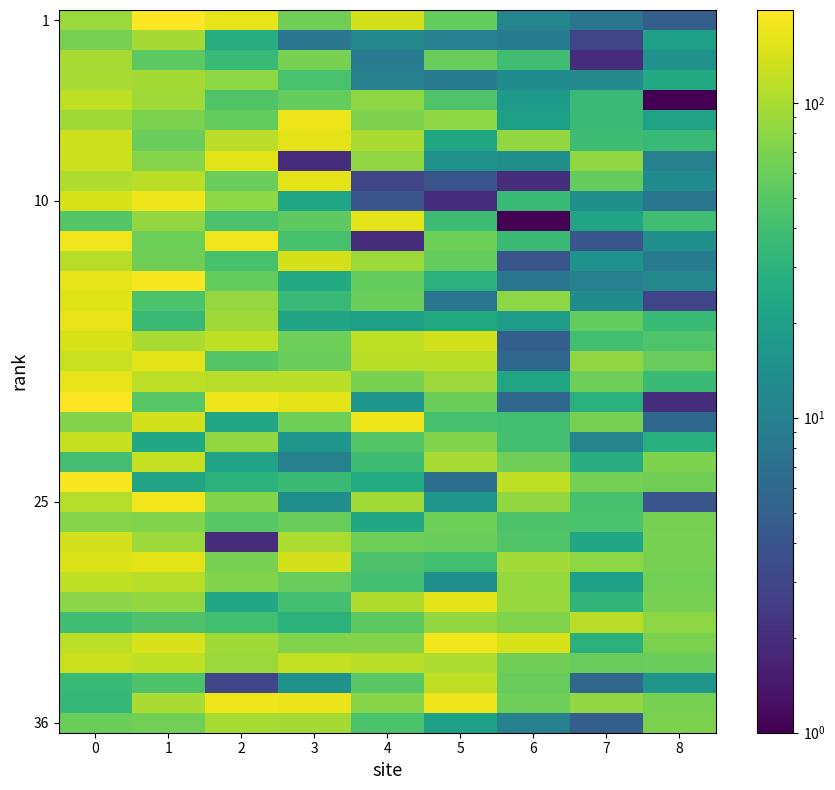

What is the minimum value shown in the chart?

1